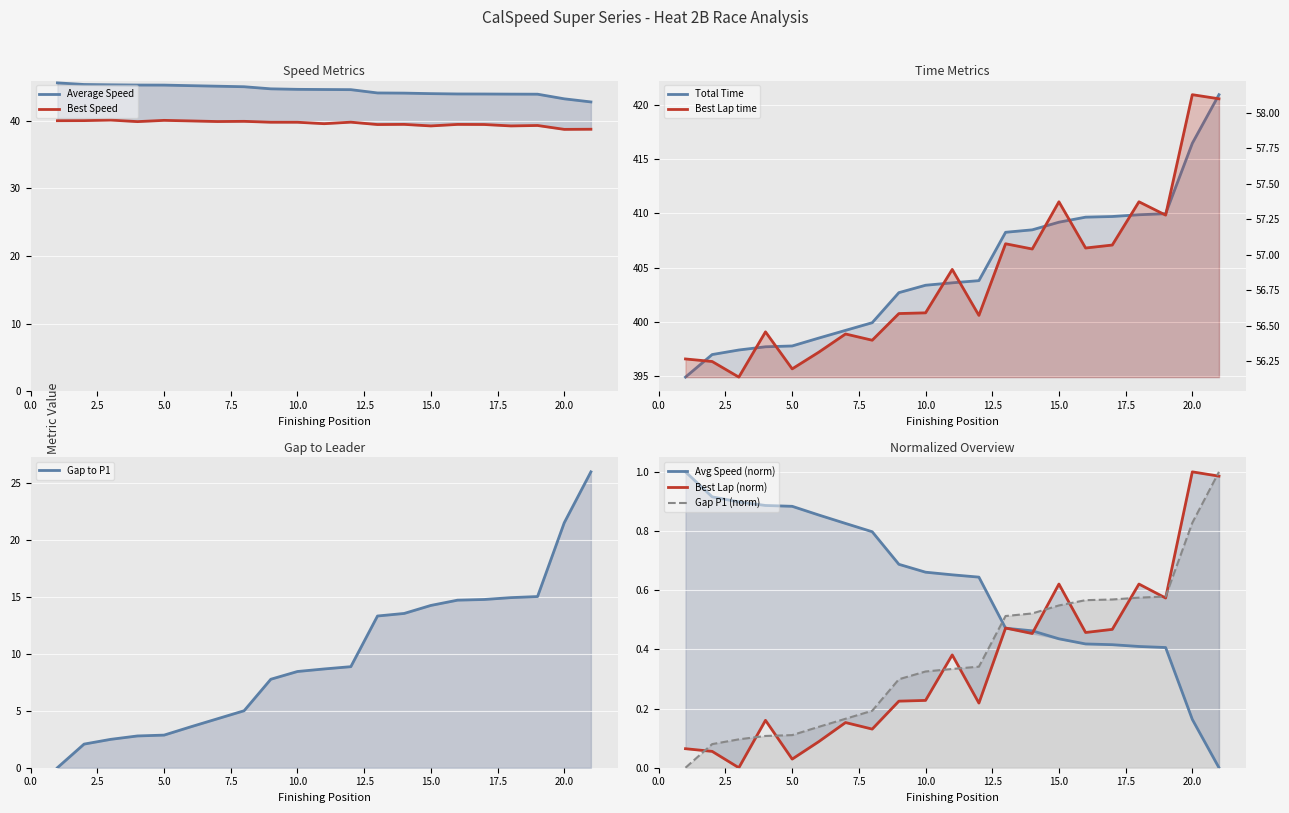

At which category does the chart reach its minimum across all series?

Michael Hazlewood